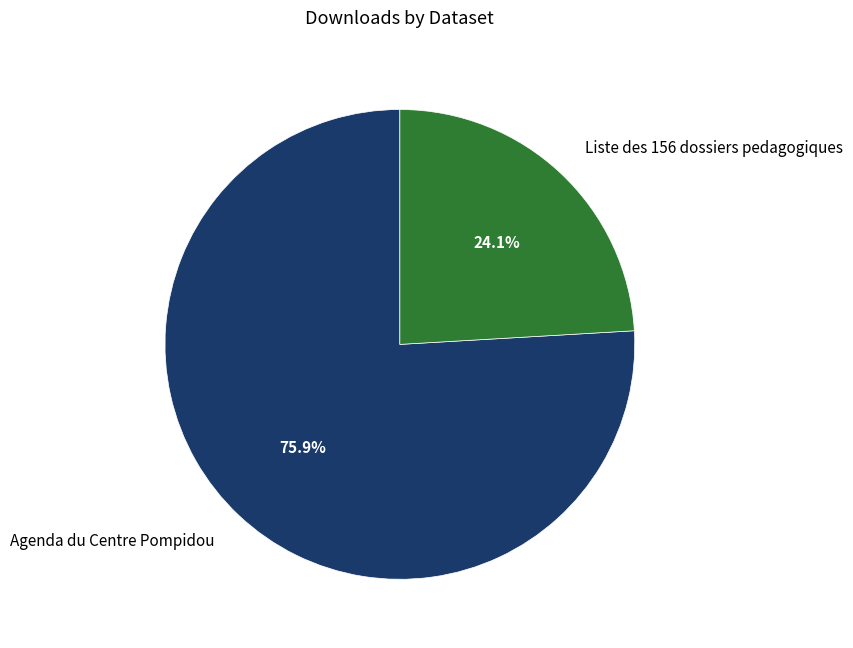

True or false: Agenda du Centre Pompidou accounts for 76% of the total.

True